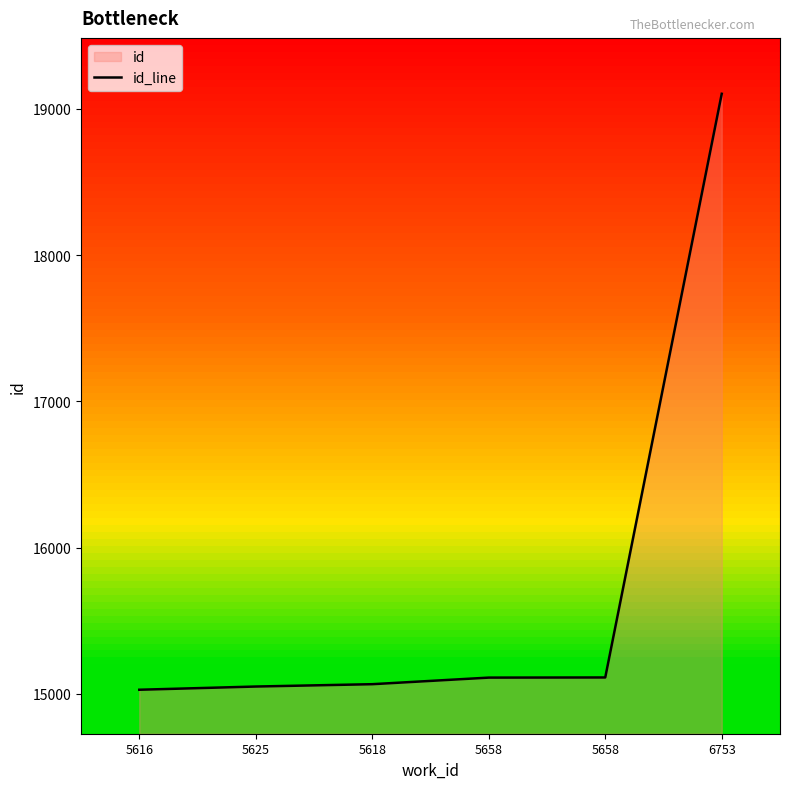

Is it true that the value at 5616 is 15029?

True